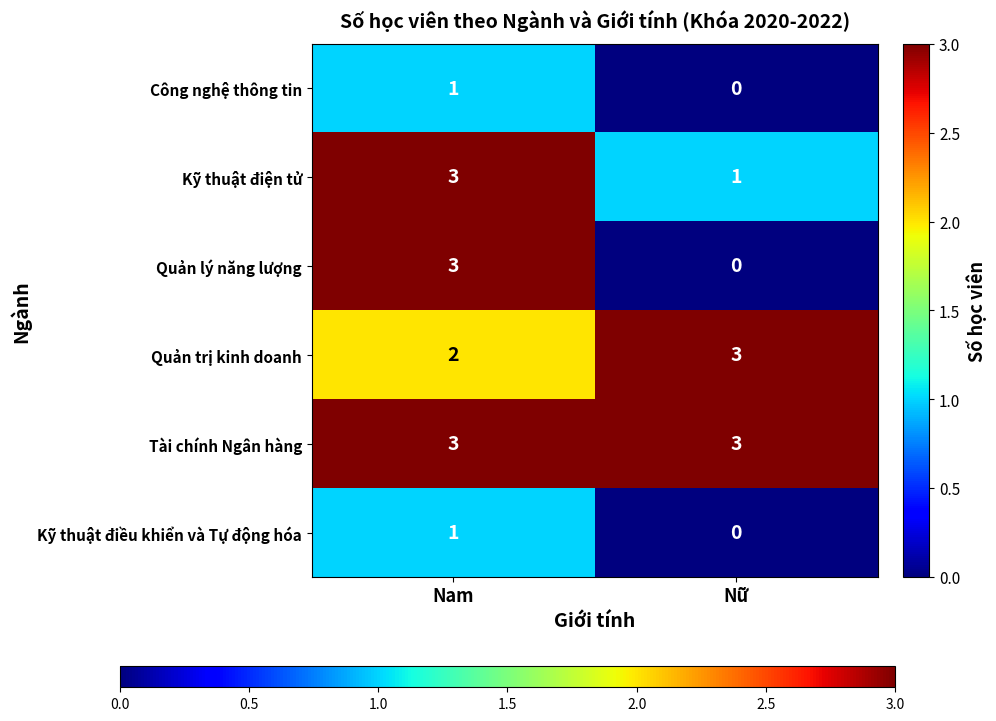

What is the total value across all series at Nam?

13